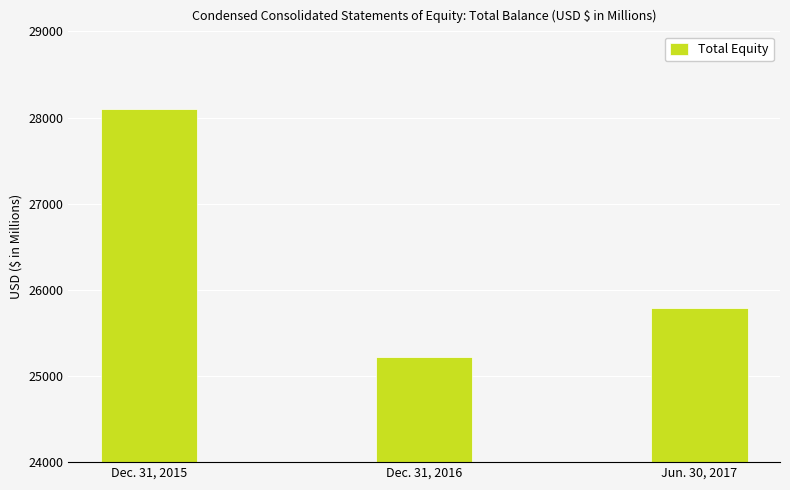

What is the change in value from Dec. 31, 2015 to Dec. 31, 2016?

-2885